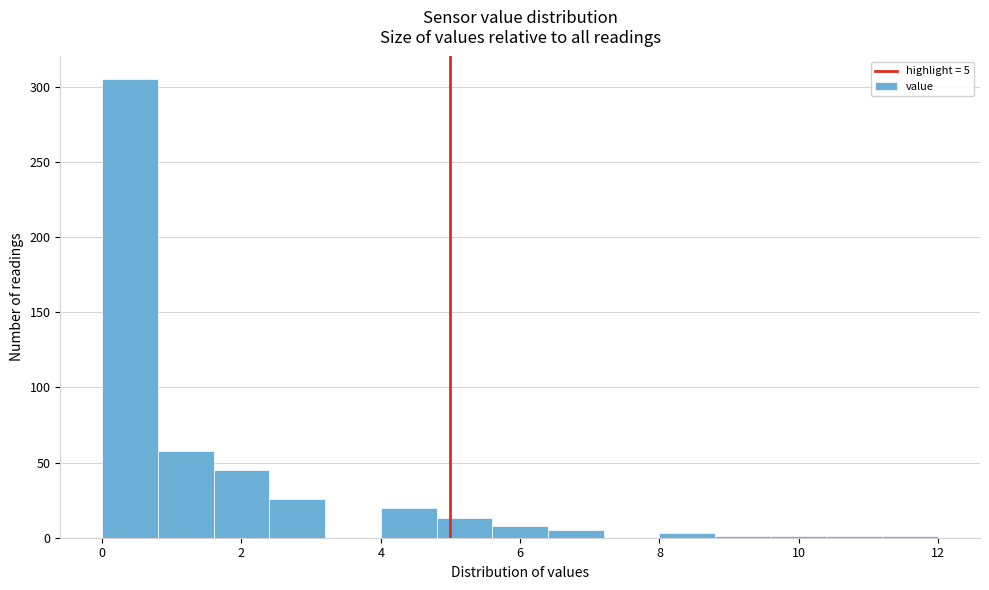

Over which range of the x-axis is the bar tallest?

0.0 to 0.8